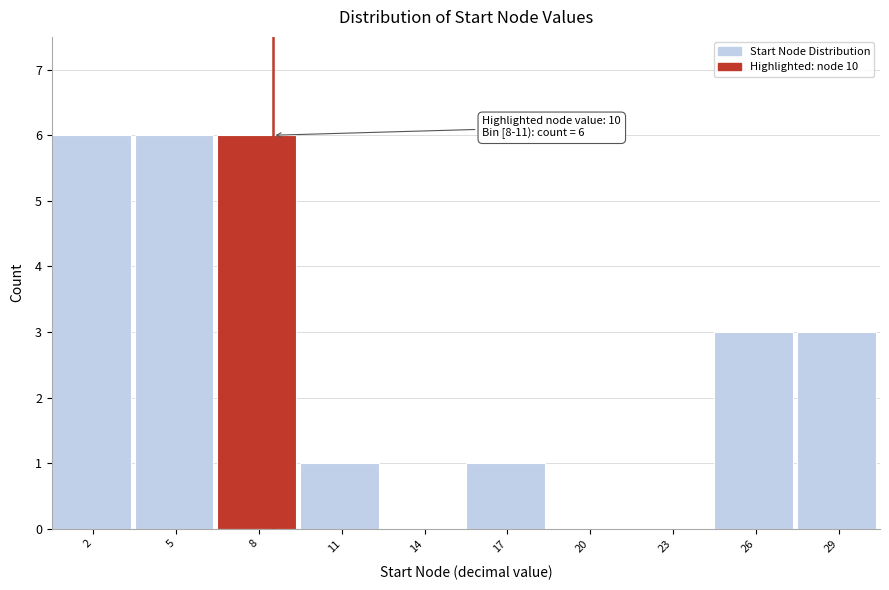

Reading left to right, list all the values displayed in this chart.

2=6	5=6	8=6	11=1	14=0	17=1	20=0	23=0	26=3	29=3